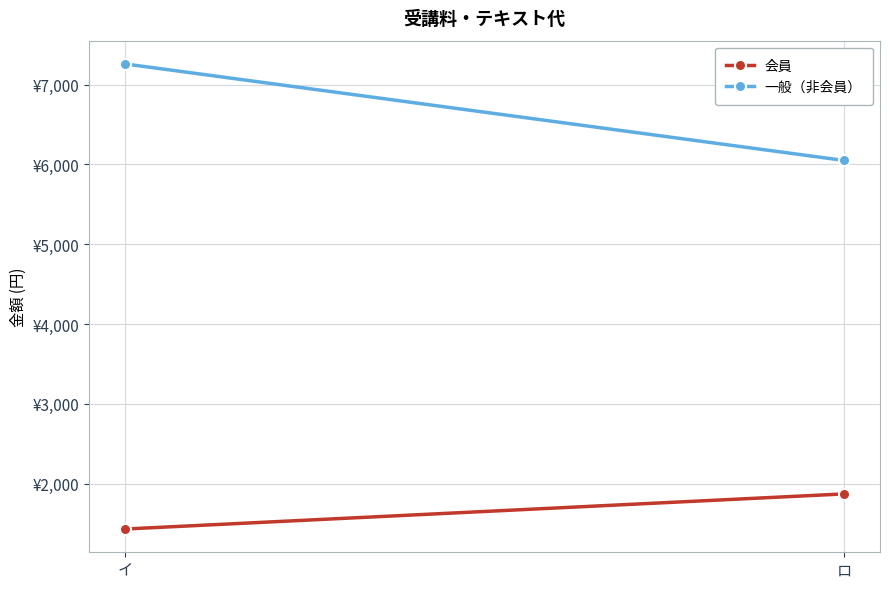

At how many categories does at least one series exceed 1757?

2